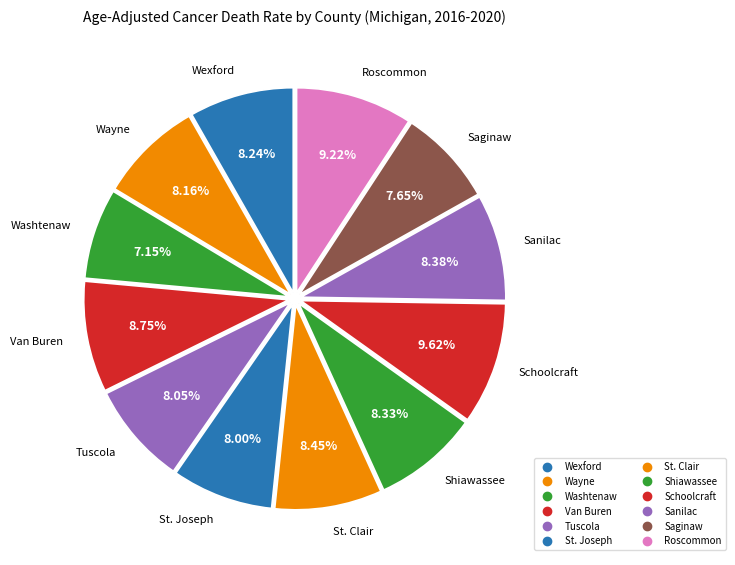

Between Sanilac and Shiawassee, which is larger?

Sanilac